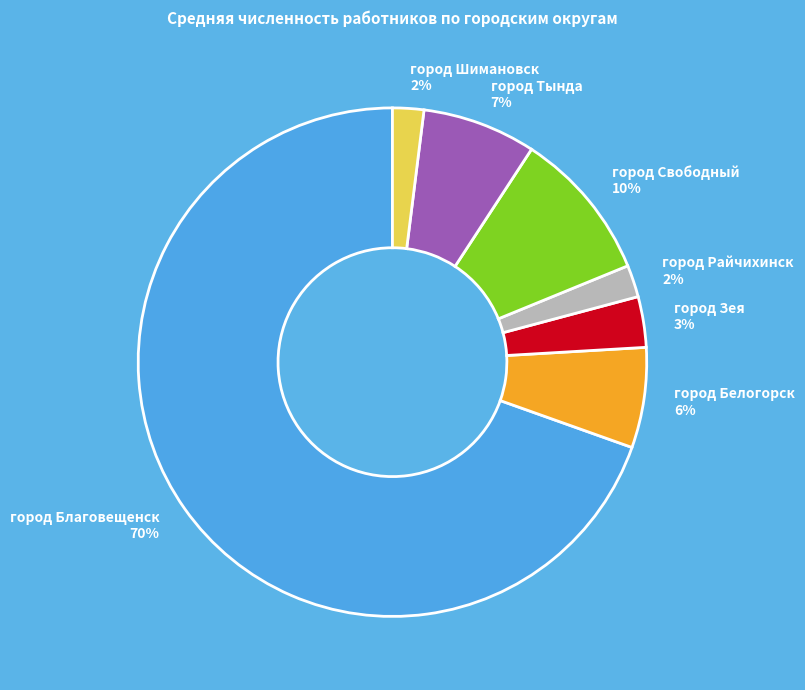

Which category has the biggest portion of the pie?

город Благовещенск